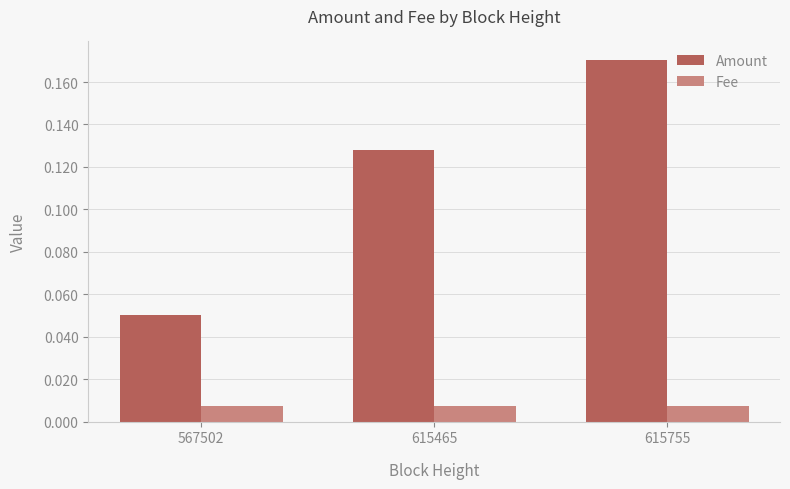

Count the number of categories in the chart.

3